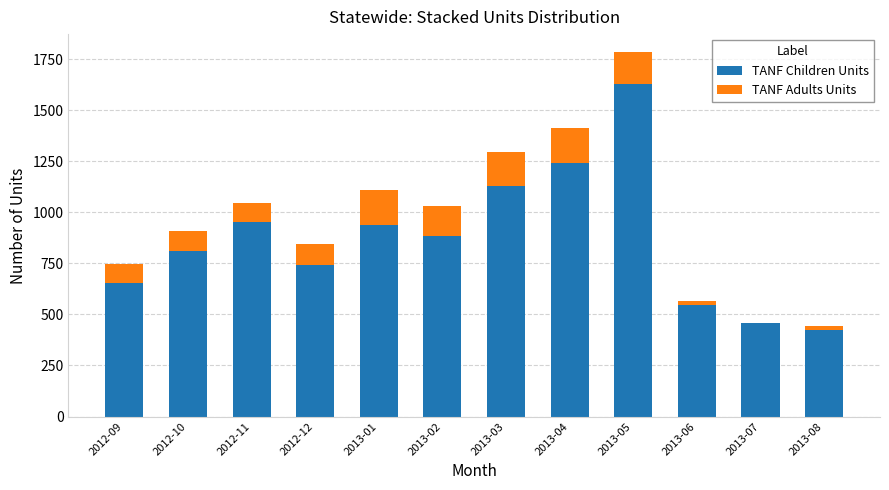

What is the sum of all TANF Children Units values?

10411